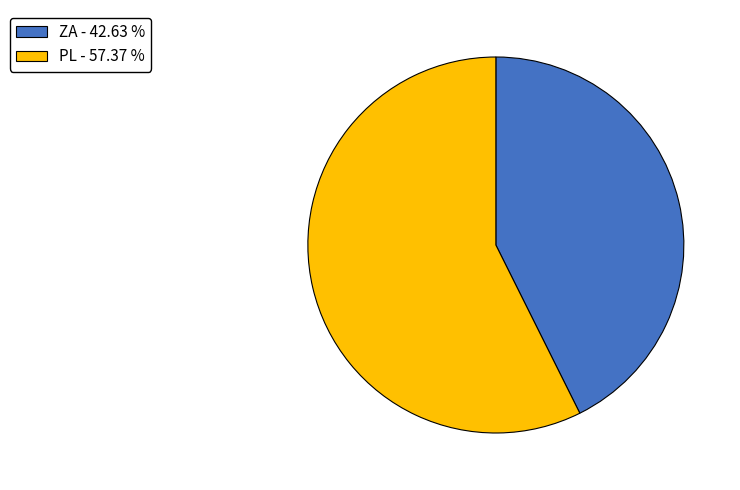

Is it true that PL is 57% of the pie?

True